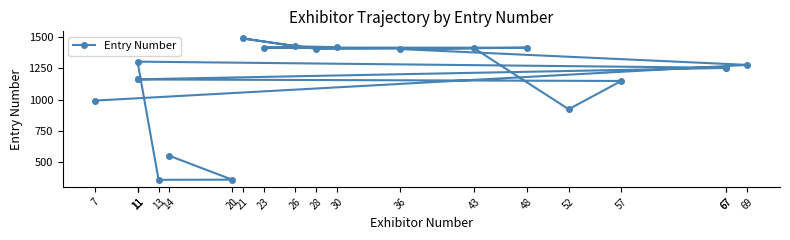

How many interior local valleys (lower than both neighbors) does the data have?

3